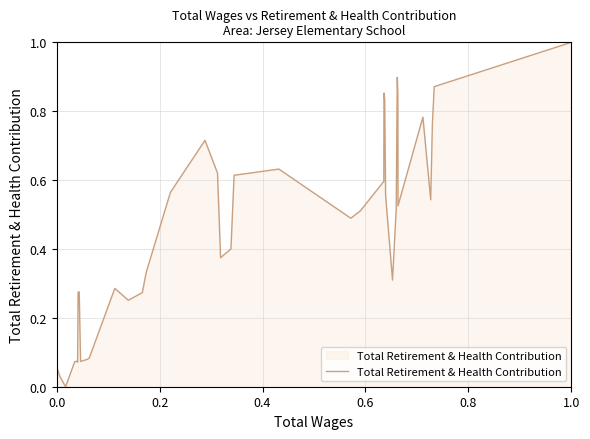

What is the difference between the maximum and minimum values?

1.0